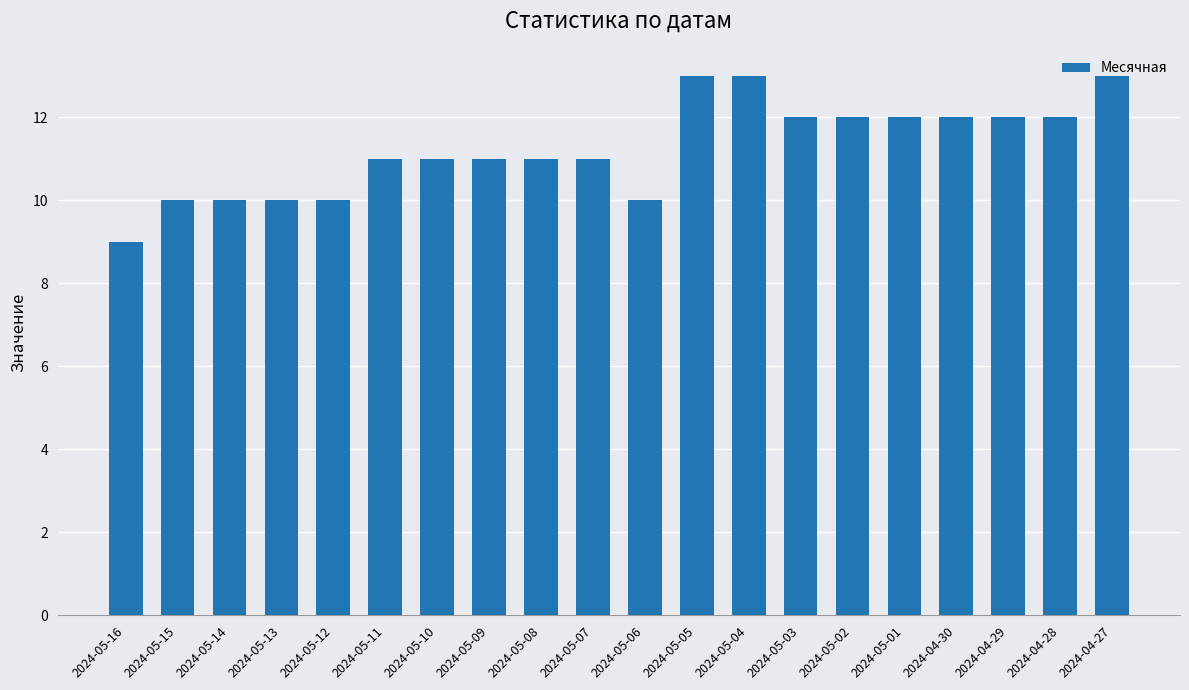

What value does the data have at 2024-04-29?

12